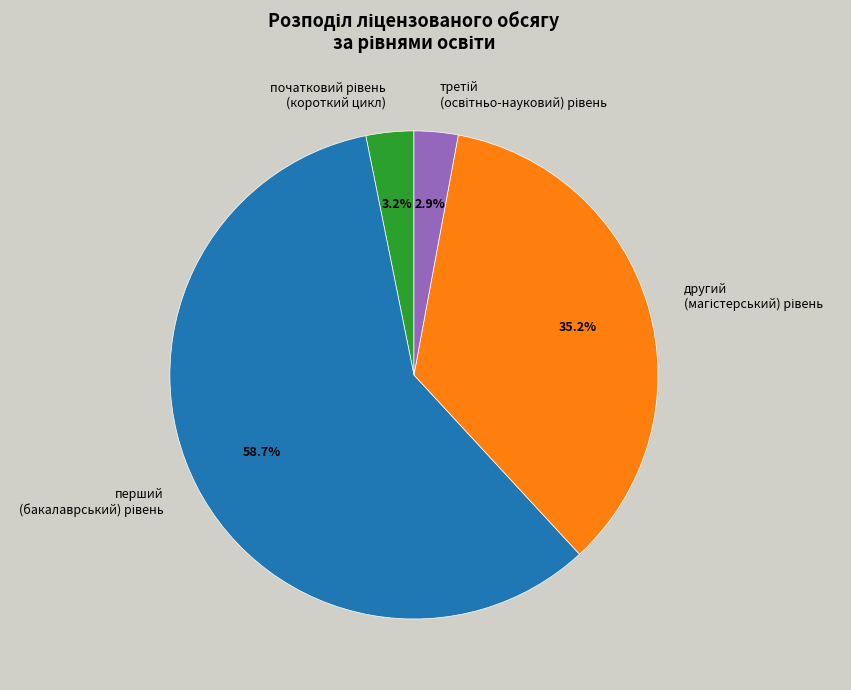

Is there any slice that represents more than half of the pie?

Yes